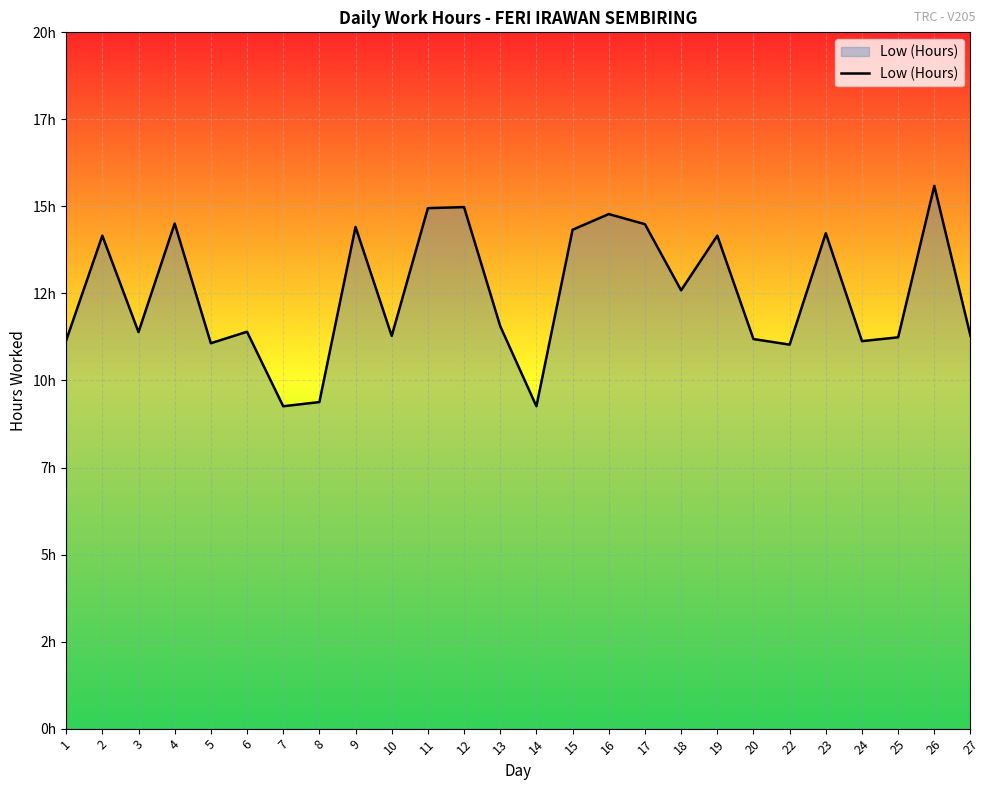

Reading left to right, what are all the values shown in this chart?

1=11.2	2=14.2	3=11.4	4=14.5	5=11.1	6=11.4	7=9.3	8=9.4	9=14.4	10=11.3	11=14.9	12=15.0	13=11.6	14=9.3	15=14.3	16=14.8	17=14.5	18=12.6	19=14.2	20=11.2	22=11.0	23=14.2	24=11.1	25=11.2	26=15.6	27=11.3